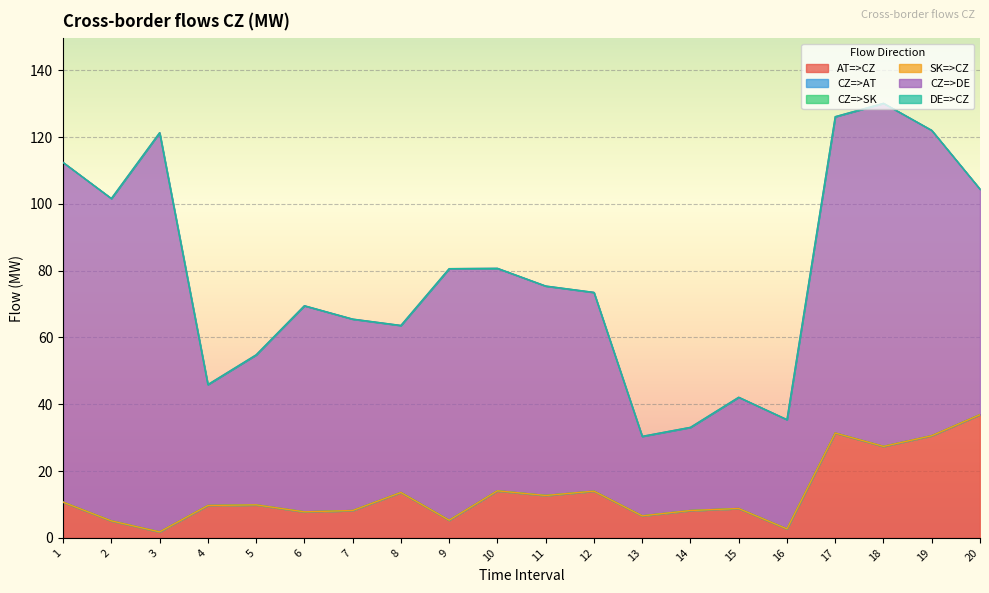

Is the value of DE=>CZ at 10 greater than the value of CZ=>SK at 14?

No